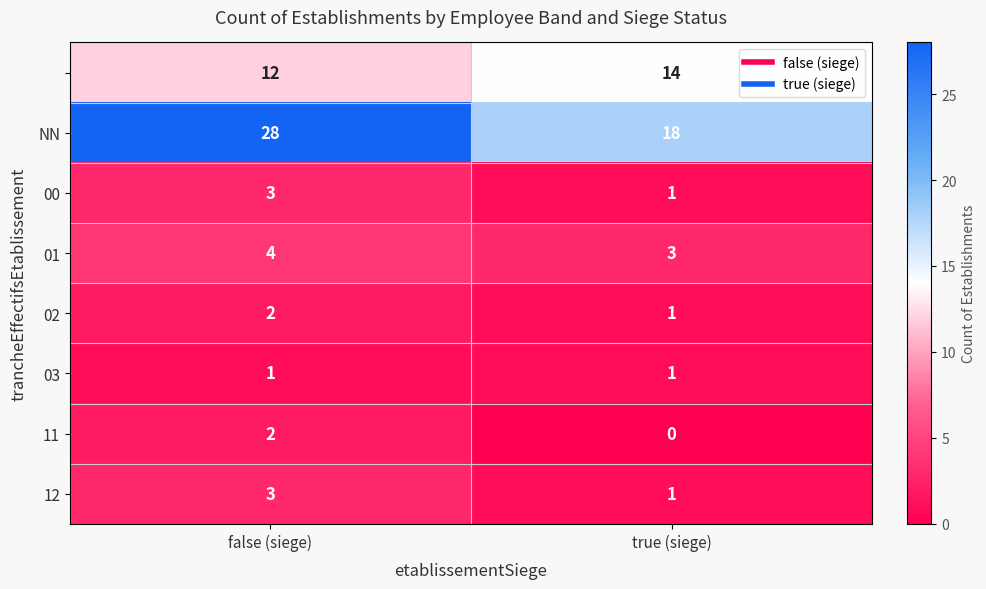

At which category does the chart reach its peak across all series?

false (siege)